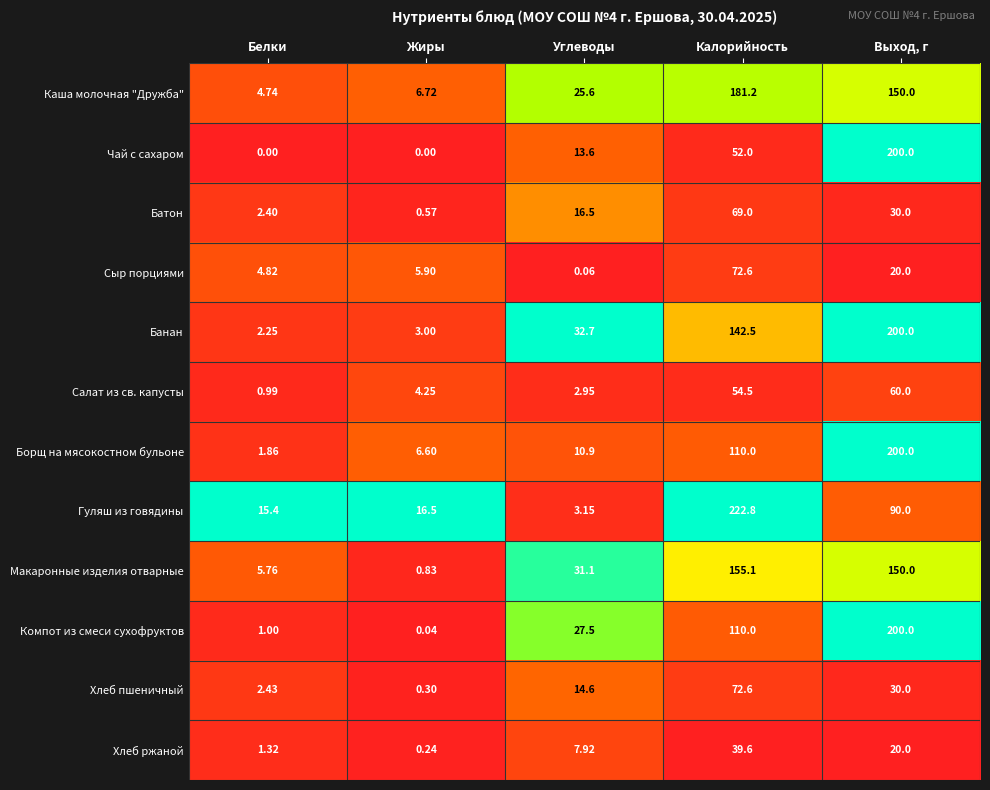

What is the total value across all series at Выход, г?

1350.0